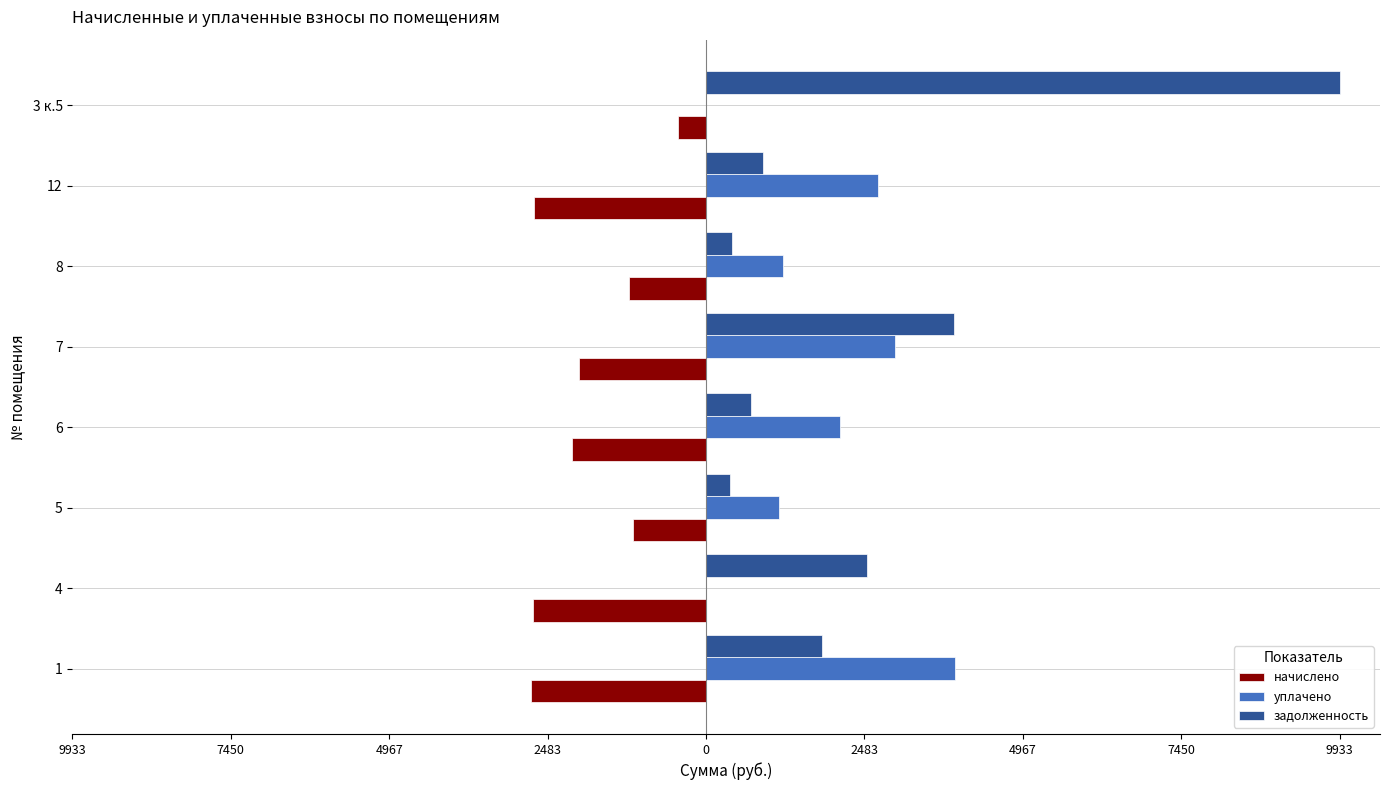

What are all the series names shown in the legend?

начислено, уплачено, задолженность